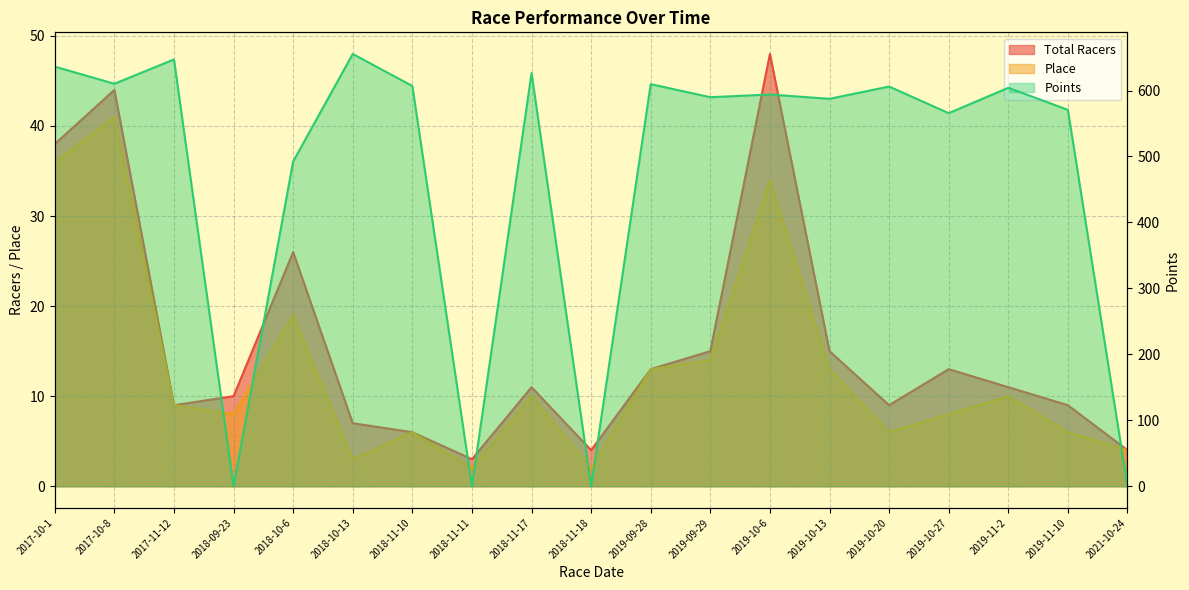

What is the label of the 7th point from the left?

2018-11-10